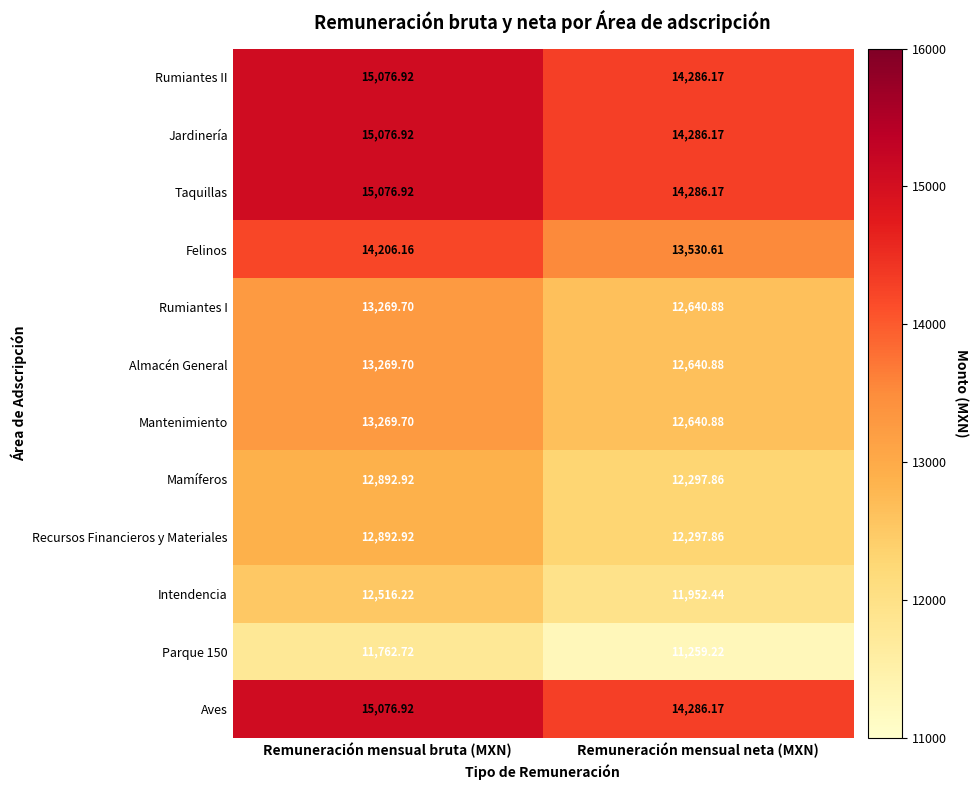

List the labels in order of Mantenimiento value, largest first.

Remuneración mensual bruta (MXN), Remuneración mensual neta (MXN)